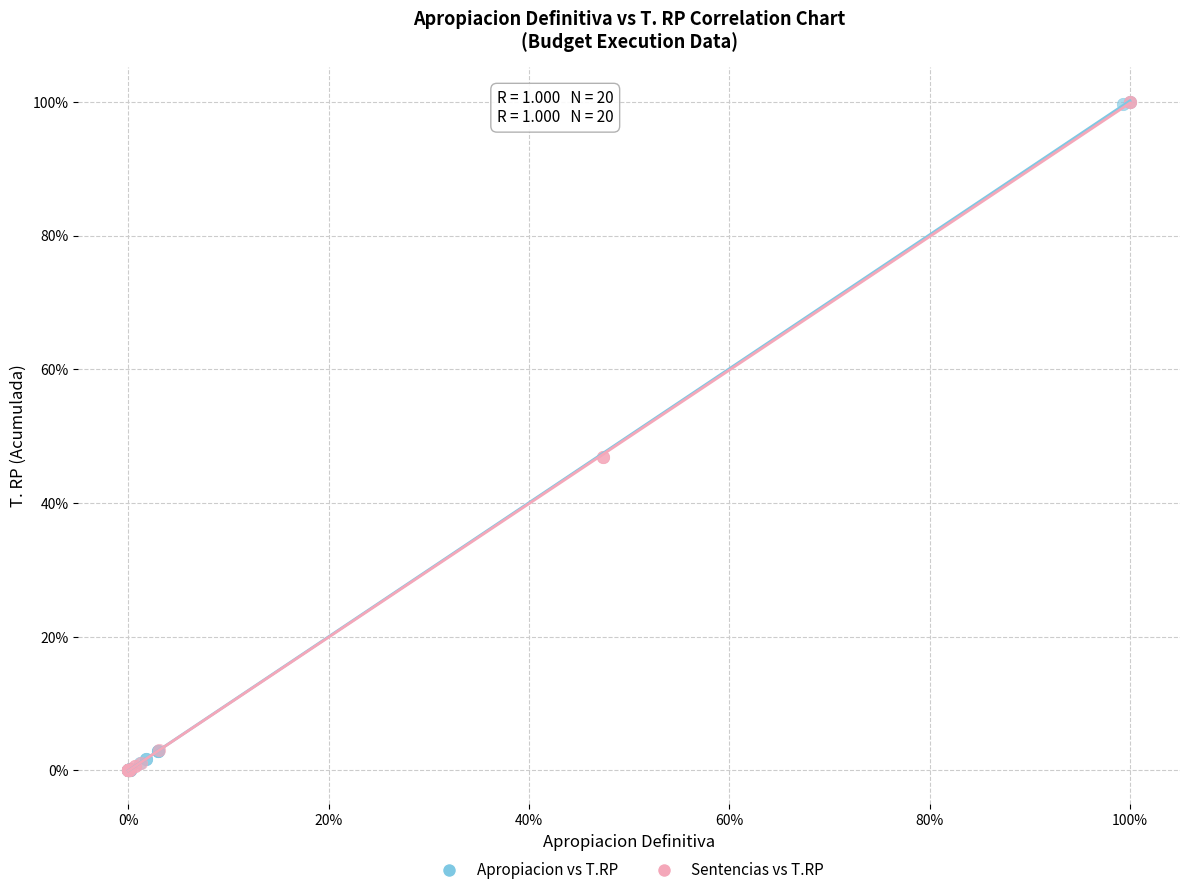

What are all the series names shown in the legend?

Apropiacion vs T.RP, Sentencias vs T.RP